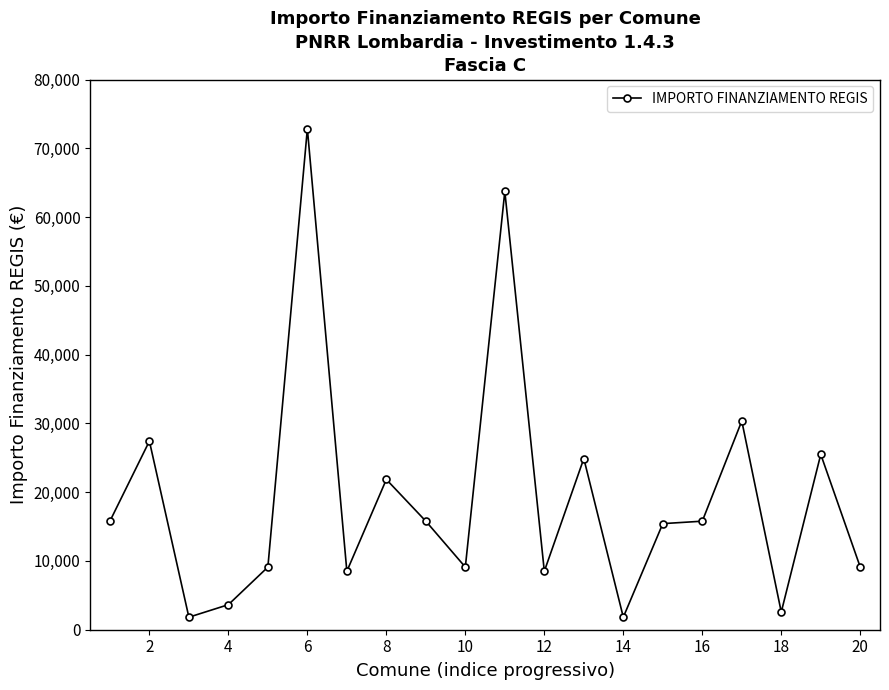

True or false: the data has more than 0 interior local peaks.

True